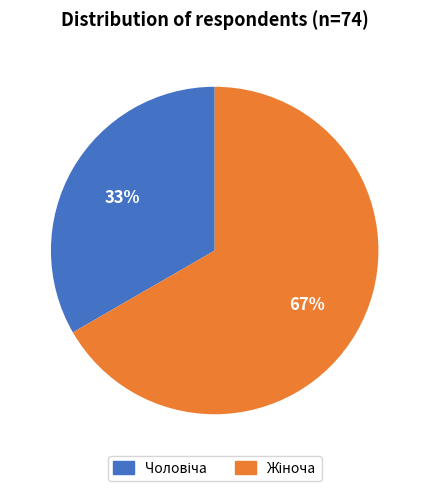

Count the number of slices in the pie.

2